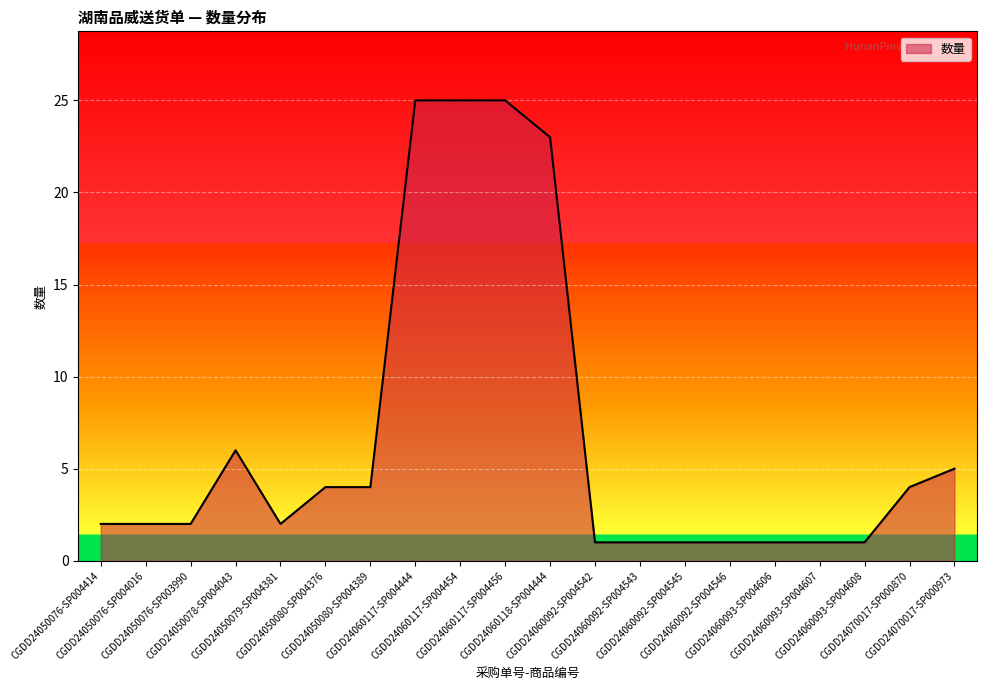

What is the sum of the values at CGDD24050079-SP004381 and CGDD24050078-SP004043?

8